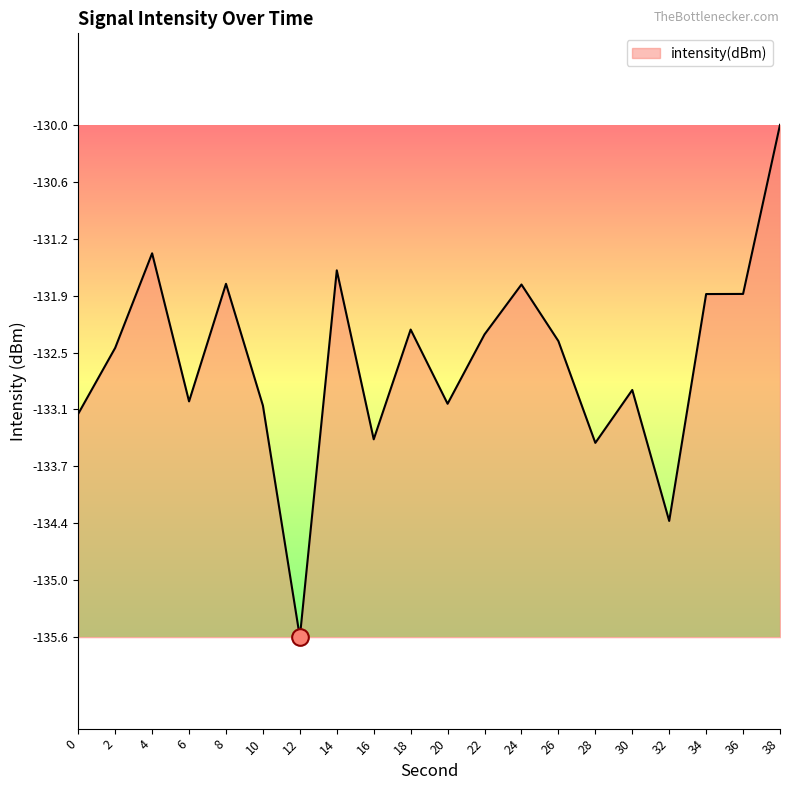

What is the average value?

-132.6